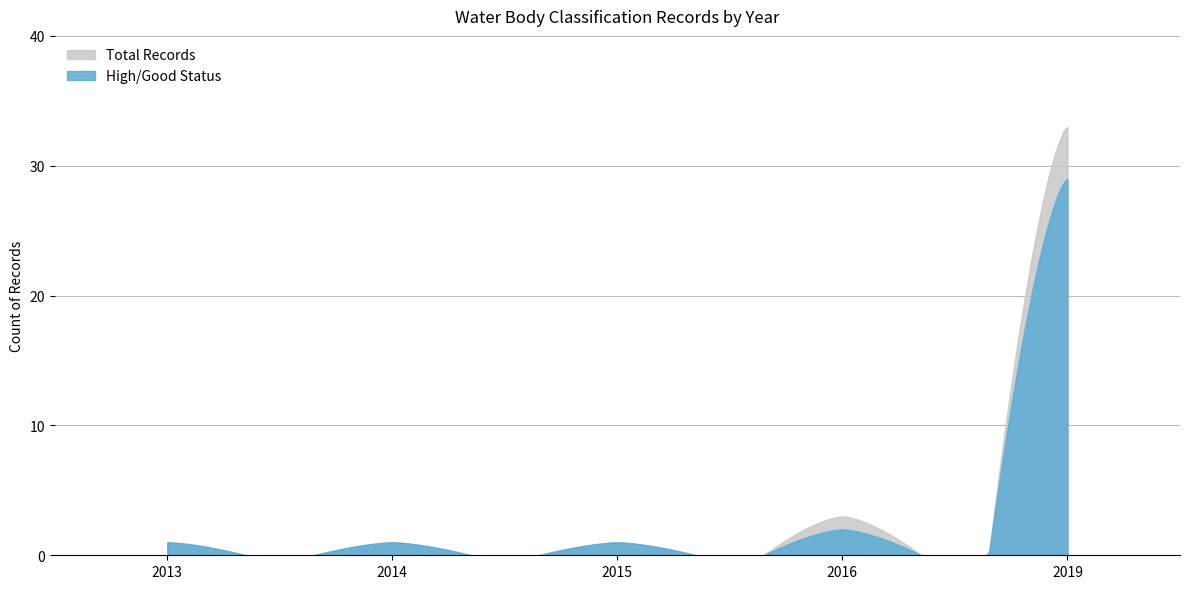

List the series in order of their peak value, highest first.

Total Records, High/Good Status